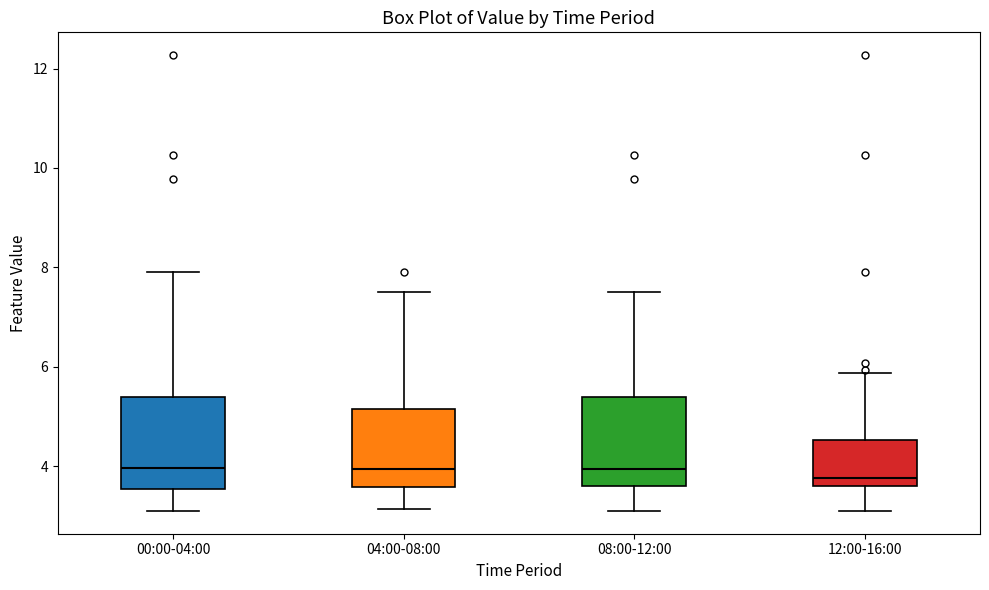

Where is the upper edge of the box for 12:00-16:00 on the y-axis? The values are not printed on the chart, so give them approximately, as read against the axis.

4.6